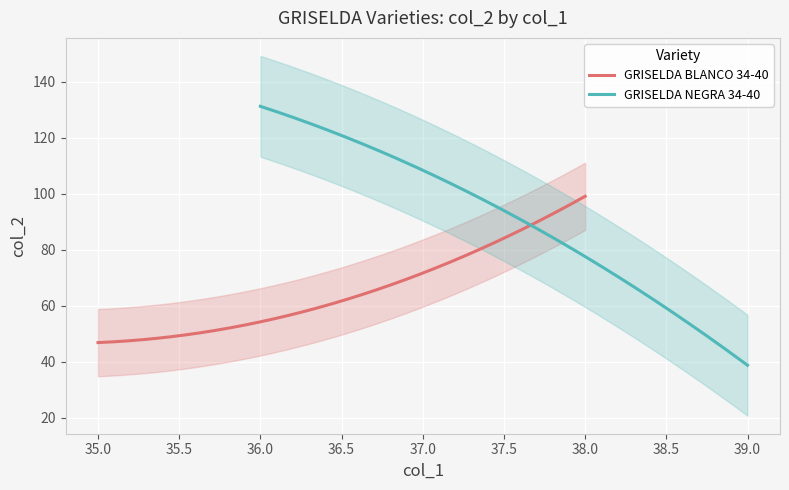

How many lines are shown in the chart?

2